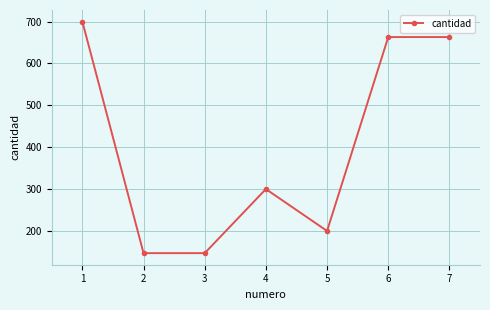

The value at 6 is 1025. True or false?

False